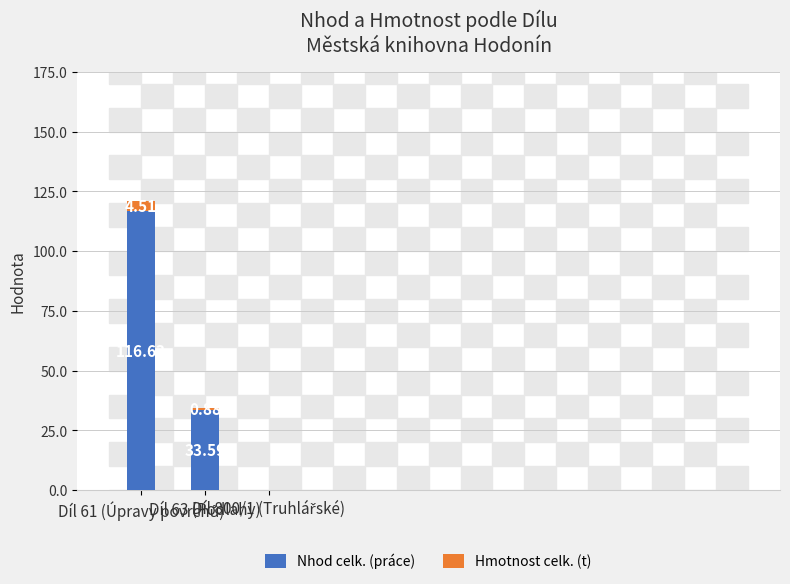

Which has a higher value, Díl 63 (Podlahy) or Díl 800/1 (Truhlářské)?

Díl 63 (Podlahy)